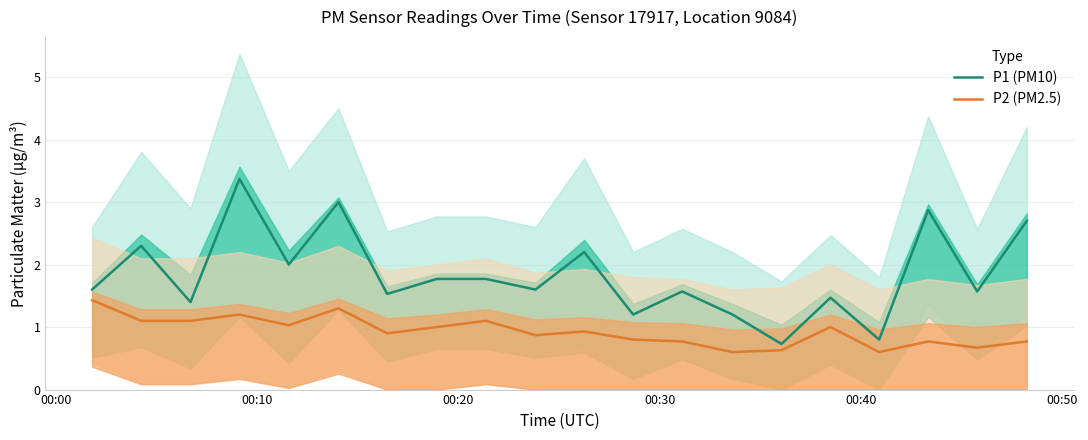

Which series has the largest total across all categories?

P1 (PM10)